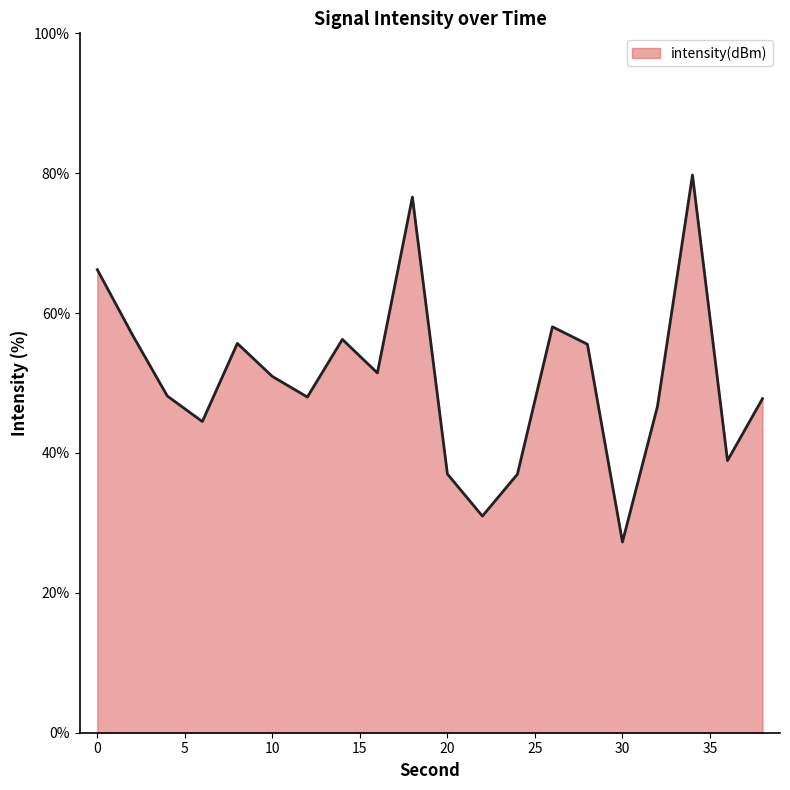

What is the maximum value shown in the chart?

79.7